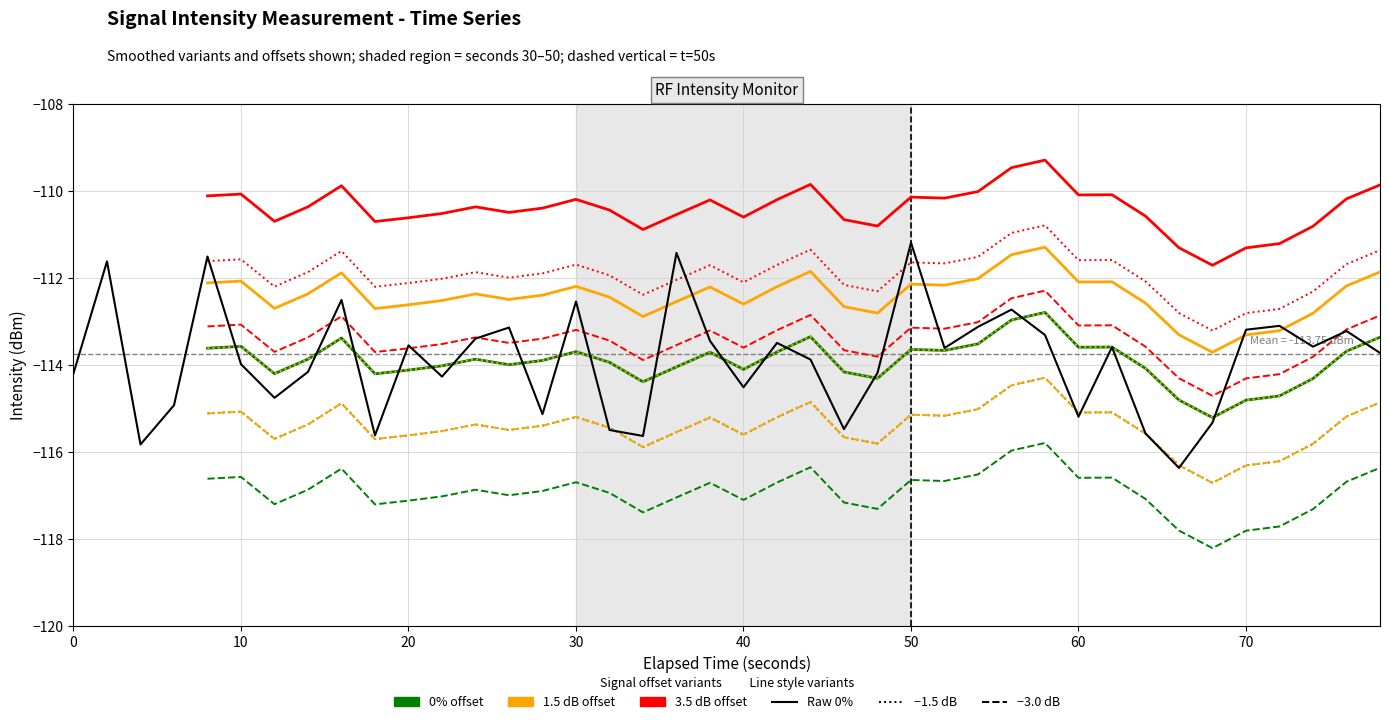

What is the approximate value at 70?

-113.2